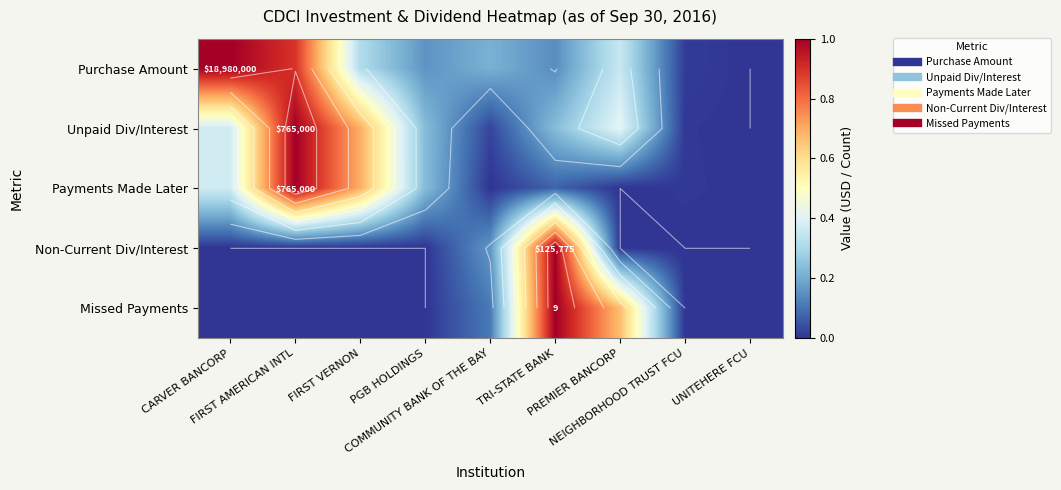

The Unpaid Div/Interest series shows 0.0 at COMMUNITY BANK OF THE BAY. True or false?

True